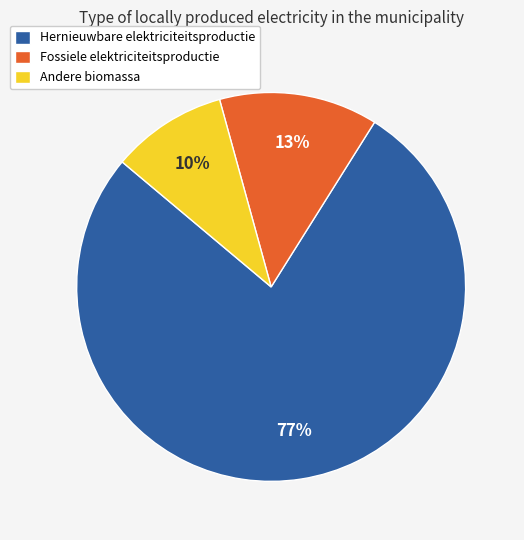

True or false: Andere biomassa accounts for 10% of the total.

True